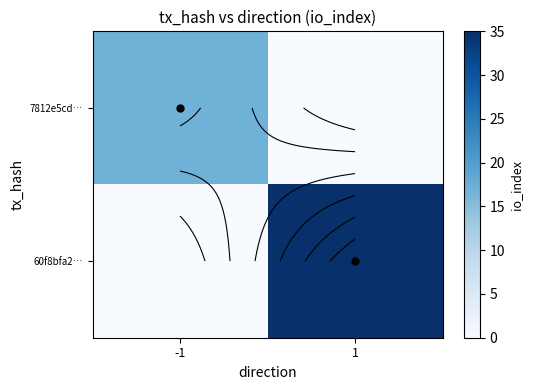

At which label is 60f8bfa2… closest to 17?

-1